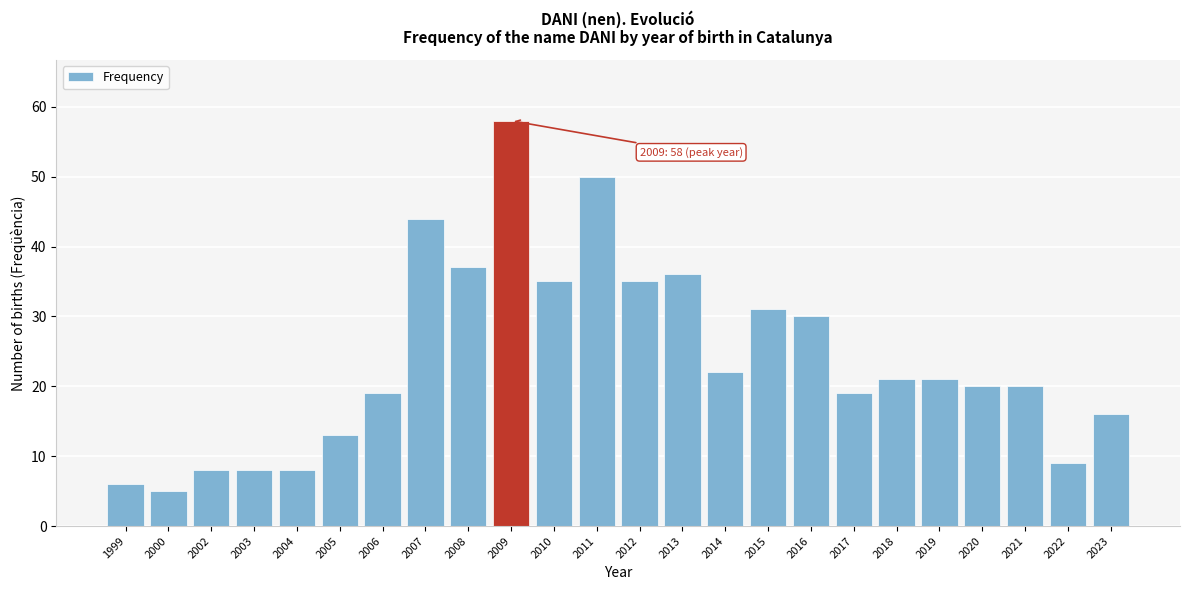

Reading left to right, transcribe all the data shown in this chart.

1999=6	2000=5	2002=8	2003=8	2004=8	2005=13	2006=19	2007=44	2008=37	2009=58	2010=35	2011=50	2012=35	2013=36	2014=22	2015=31	2016=30	2017=19	2018=21	2019=21	2020=20	2021=20	2022=9	2023=16